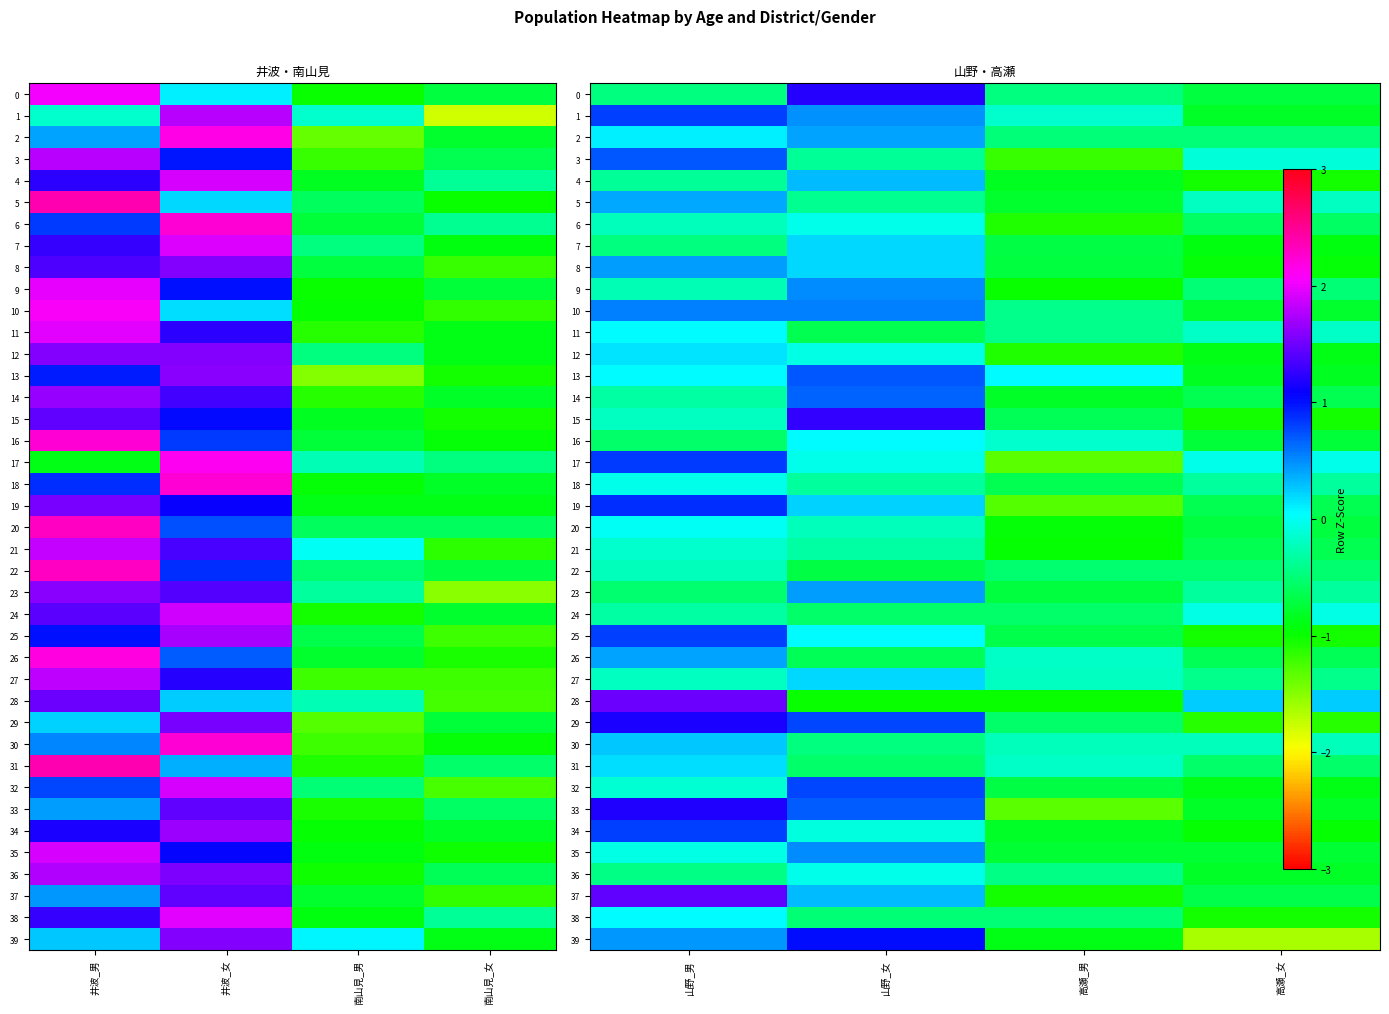

List the series in order of their peak value, highest first.

28, 37, 15, 0, 33, 29, 39, 19, 17, 1, 25, 34, 32, 13, 3, 14, 10, 35, 9, 23, 8, 26, 2, 5, 4, 30, 27, 7, 31, 12, 11, 38, 16, 20, 36, 18, 6, 24, 21, 22